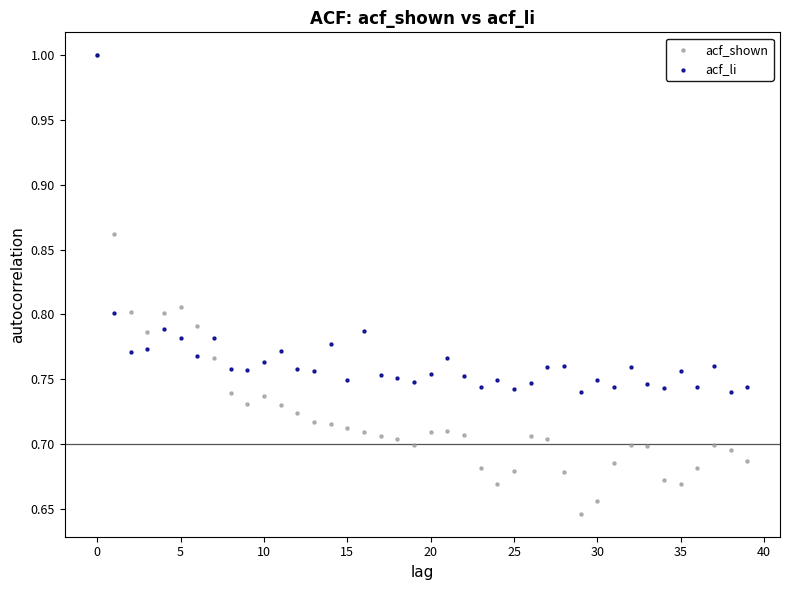

What are all the series names shown in the legend?

acf_shown, acf_li